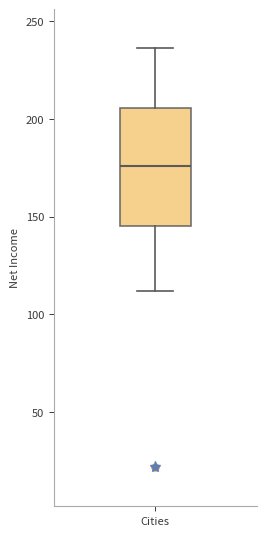

Read this box plot against the y-axis: the position of the median line, the range covered by the box, and the ends of both whiskers. The values are not printed on the chart, so give them approximately, as read against the axis.

median 175, box 145 to 205, whiskers 110 to 235